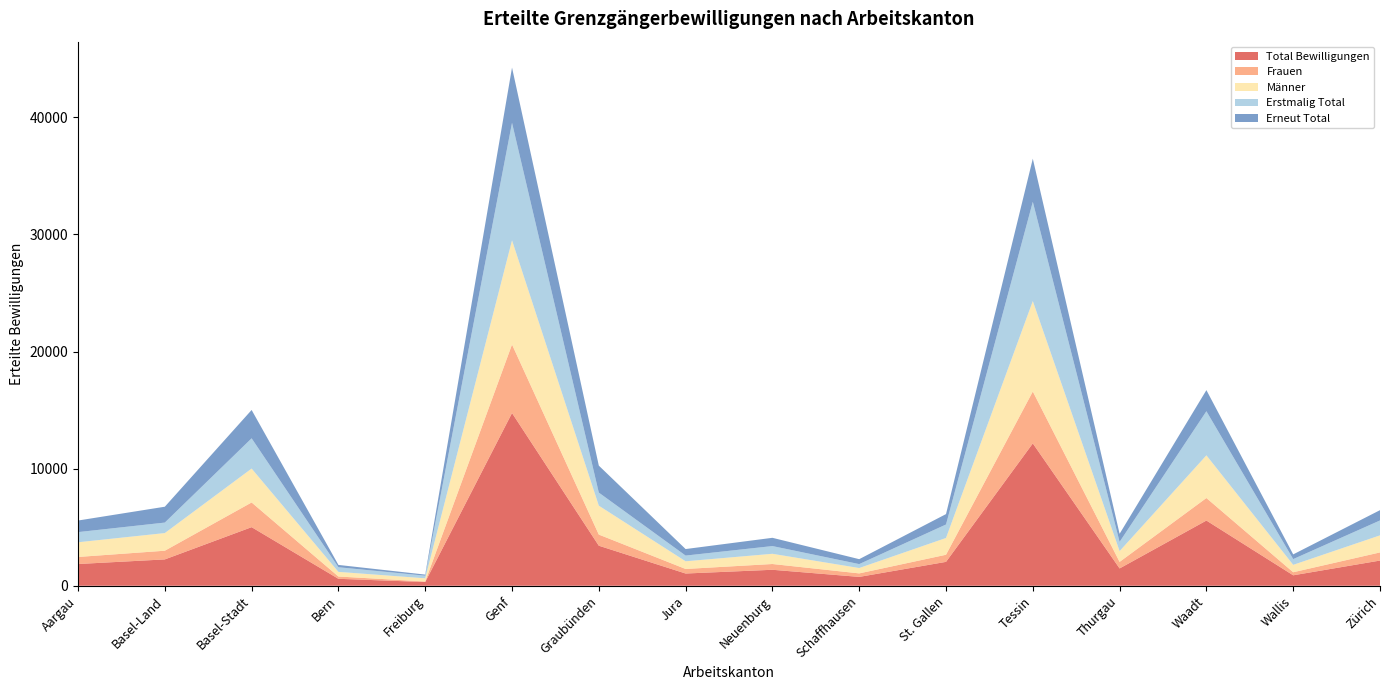

Reading left to right, transcribe all the data shown in this chart.

Total Bewilligungen: 1857	2250	5004	593	318	14751	3420	1045	1365	757	2040	12157	1479	5569	893	2152
Frauen: 602	743	2109	197	48	5852	951	389	493	299	608	4432	560	1925	261	695
Männer: 1255	1507	2895	396	270	8899	2469	656	872	458	1432	7725	919	3644	632	1457
Erstmalig Total: 868	896	2584	395	224	10037	1117	488	660	336	1152	8476	791	3768	491	1274
Erneut Total: 989	1354	2420	198	94	4714	2303	557	705	421	888	3681	688	1801	402	878